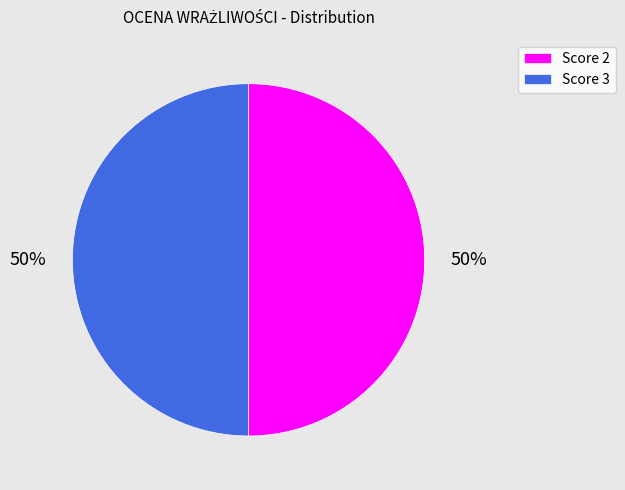

Is it true that Score 2 is 44% of the pie?

False